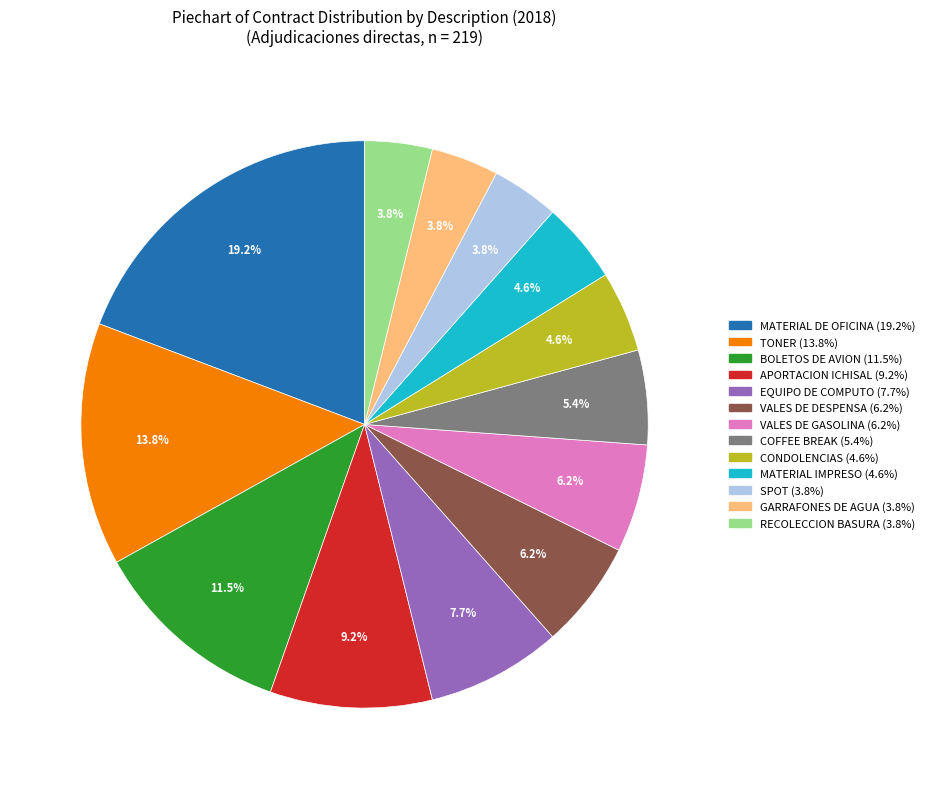

Does any single category account for the majority?

No